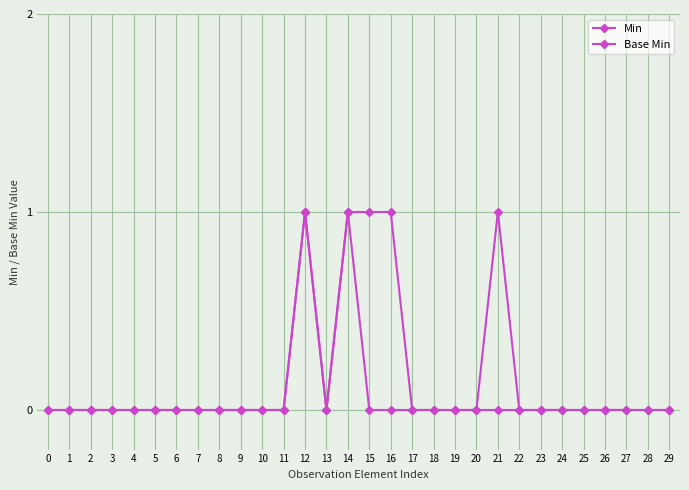

The Min series shows 0 at 4. True or false?

True